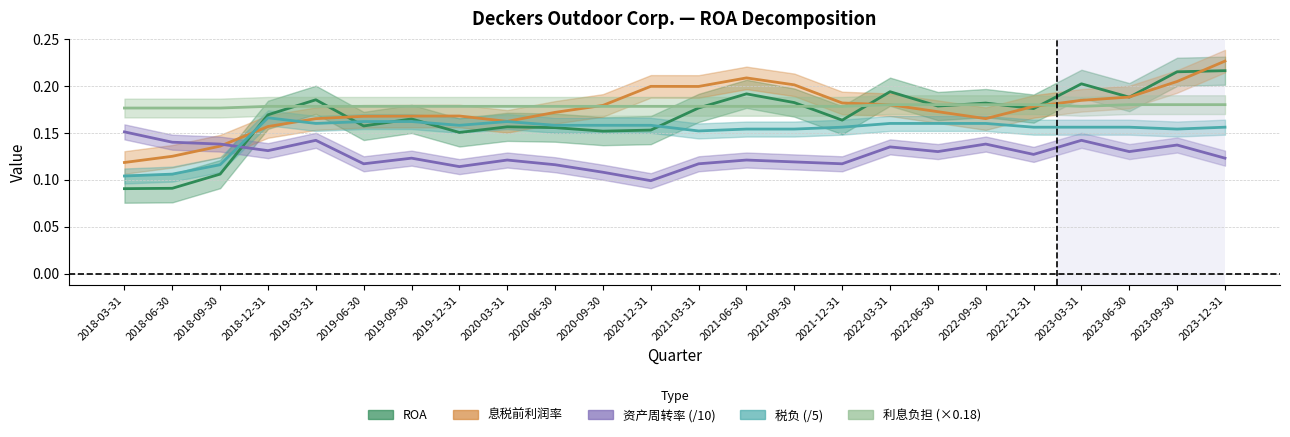

Reading left to right, list all the values displayed in this chart.

ROA: 2018-03-31=0.1	2018-06-30=0.1	2018-09-30=0.1	2018-12-31=0.2	2019-03-31=0.2	2019-06-30=0.2	2019-09-30=0.2	2019-12-31=0.2	2020-03-31=0.2	2020-06-30=0.2	2020-09-30=0.2	2020-12-31=0.2	2021-03-31=0.2	2021-06-30=0.2	2021-09-30=0.2	2021-12-31=0.2	2022-03-31=0.2	2022-06-30=0.2	2022-09-30=0.2	2022-12-31=0.2	2023-03-31=0.2	2023-06-30=0.2	2023-09-30=0.2	2023-12-31=0.2
息税前利润率: 2018-03-31=0.1	2018-06-30=0.1	2018-09-30=0.1	2018-12-31=0.2	2019-03-31=0.2	2019-06-30=0.2	2019-09-30=0.2	2019-12-31=0.2	2020-03-31=0.2	2020-06-30=0.2	2020-09-30=0.2	2020-12-31=0.2	2021-03-31=0.2	2021-06-30=0.2	2021-09-30=0.2	2021-12-31=0.2	2022-03-31=0.2	2022-06-30=0.2	2022-09-30=0.2	2022-12-31=0.2	2023-03-31=0.2	2023-06-30=0.2	2023-09-30=0.2	2023-12-31=0.2
资产周转率 (/10): 2018-03-31=0.2	2018-06-30=0.1	2018-09-30=0.1	2018-12-31=0.1	2019-03-31=0.1	2019-06-30=0.1	2019-09-30=0.1	2019-12-31=0.1	2020-03-31=0.1	2020-06-30=0.1	2020-09-30=0.1	2020-12-31=0.1	2021-03-31=0.1	2021-06-30=0.1	2021-09-30=0.1	2021-12-31=0.1	2022-03-31=0.1	2022-06-30=0.1	2022-09-30=0.1	2022-12-31=0.1	2023-03-31=0.1	2023-06-30=0.1	2023-09-30=0.1	2023-12-31=0.1
税负 (/5): 2018-03-31=0.1	2018-06-30=0.1	2018-09-30=0.1	2018-12-31=0.2	2019-03-31=0.2	2019-06-30=0.2	2019-09-30=0.2	2019-12-31=0.2	2020-03-31=0.2	2020-06-30=0.2	2020-09-30=0.2	2020-12-31=0.2	2021-03-31=0.2	2021-06-30=0.2	2021-09-30=0.2	2021-12-31=0.2	2022-03-31=0.2	2022-06-30=0.2	2022-09-30=0.2	2022-12-31=0.2	2023-03-31=0.2	2023-06-30=0.2	2023-09-30=0.2	2023-12-31=0.2
利息负担 (×0.18): 2018-03-31=0.2	2018-06-30=0.2	2018-09-30=0.2	2018-12-31=0.2	2019-03-31=0.2	2019-06-30=0.2	2019-09-30=0.2	2019-12-31=0.2	2020-03-31=0.2	2020-06-30=0.2	2020-09-30=0.2	2020-12-31=0.2	2021-03-31=0.2	2021-06-30=0.2	2021-09-30=0.2	2021-12-31=0.2	2022-03-31=0.2	2022-06-30=0.2	2022-09-30=0.2	2022-12-31=0.2	2023-03-31=0.2	2023-06-30=0.2	2023-09-30=0.2	2023-12-31=0.2